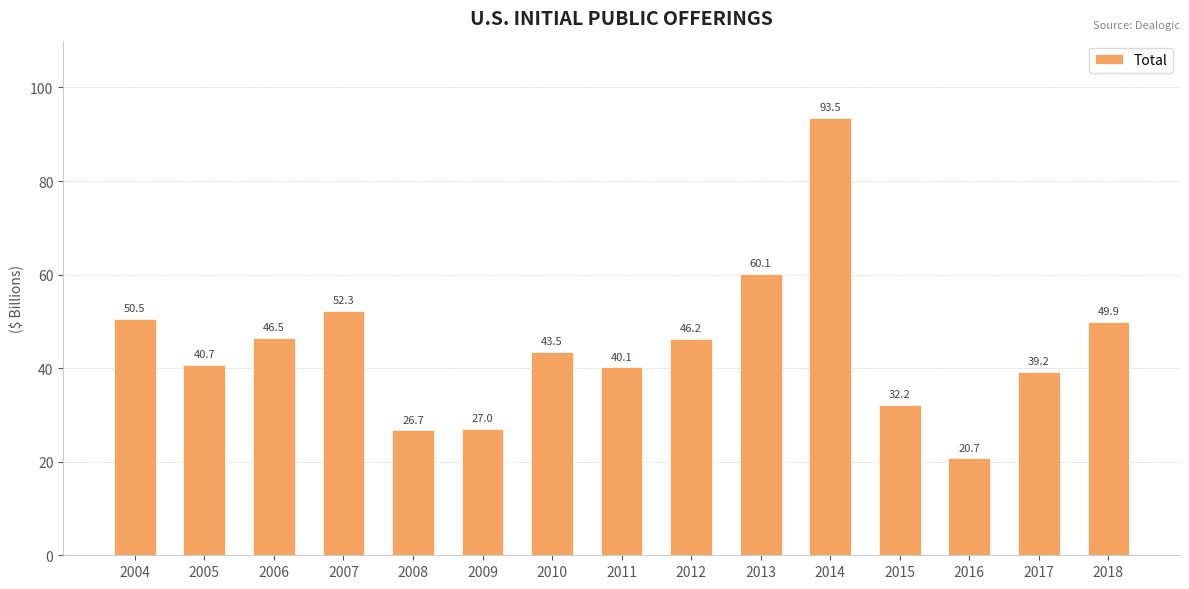

The value at 2017 is 55.2. True or false?

False